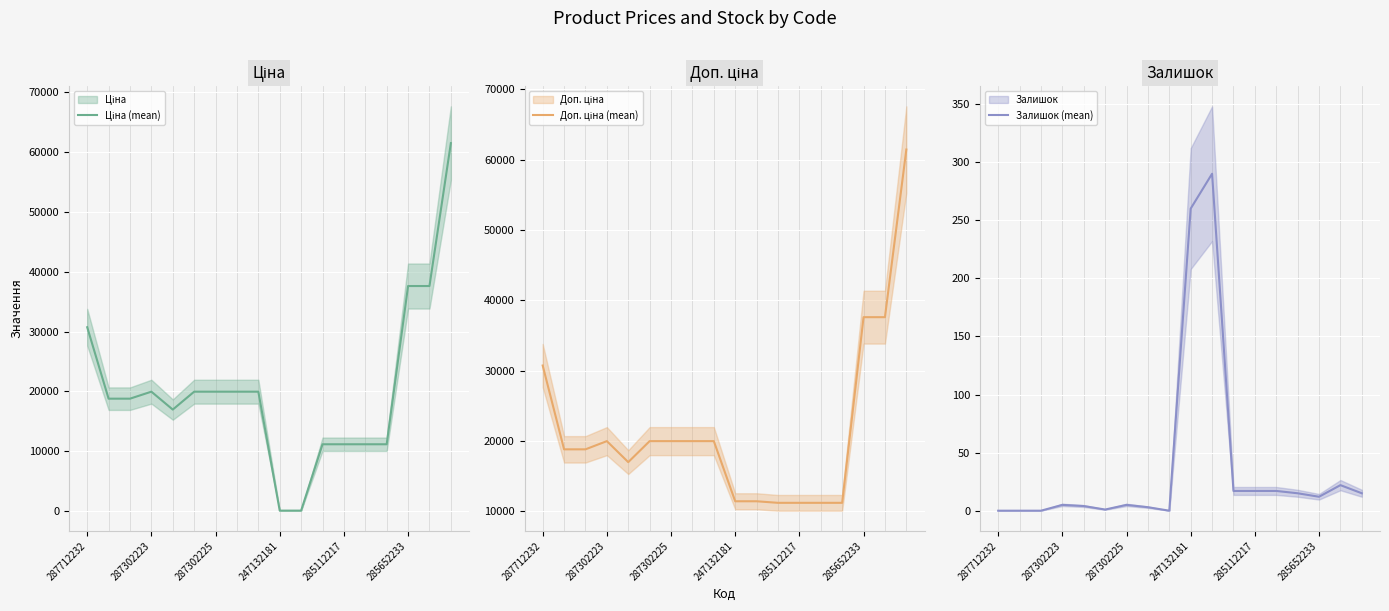

How many values in the Ціна (mean) series are below 19964?

9